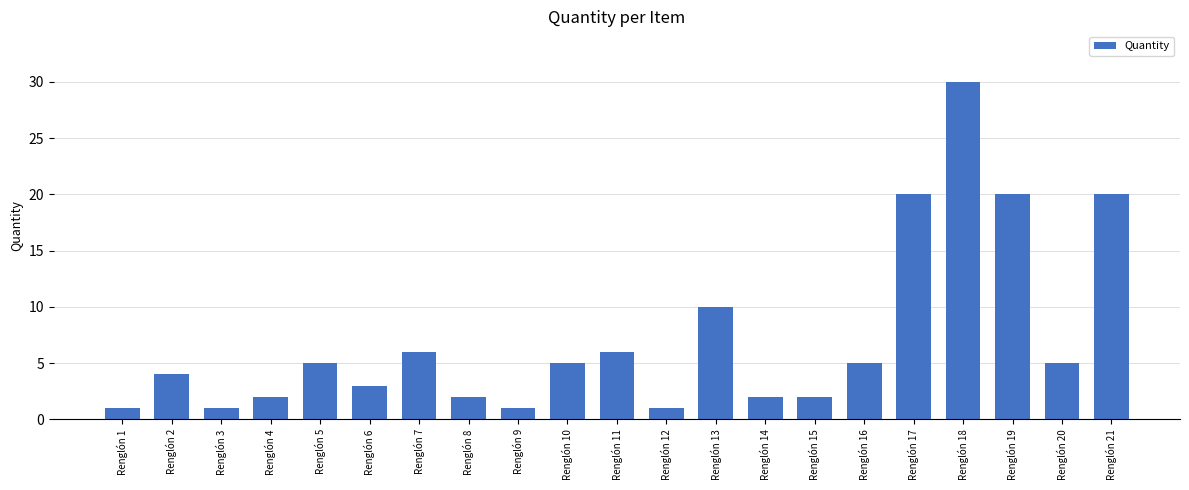

At which category does the chart reach its peak across all series?

Renglón 18